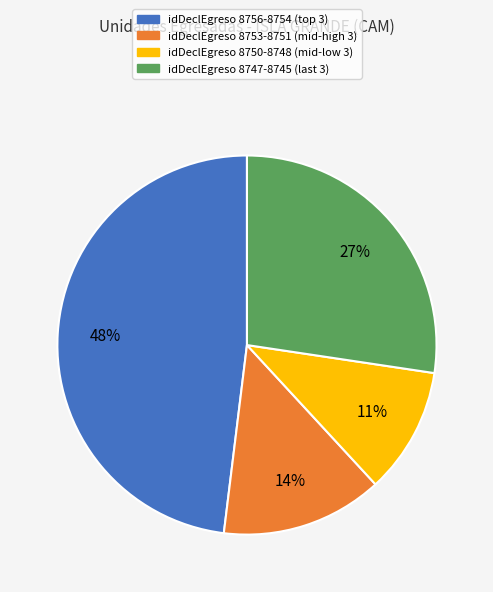

To the nearest percent, what is the difference between the largest and smallest slice percentages?

37%